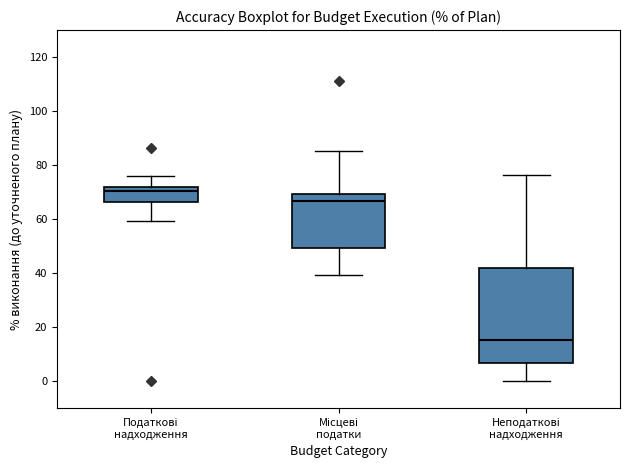

Reading left to right, transcribe this box plot: for each box, give where its median line is, the range the box spans, and where its two whiskers end, as read against the y-axis. The values are not printed on the chart, so give them approximately, as read against the axis.

Податкові надходження: median 70, box 66 to 72, whiskers 60 to 76
Місцеві податки: median 66, box 50 to 70, whiskers 40 to 86
Неподаткові надходження: median 16, box 6 to 42, whiskers 0 to 76